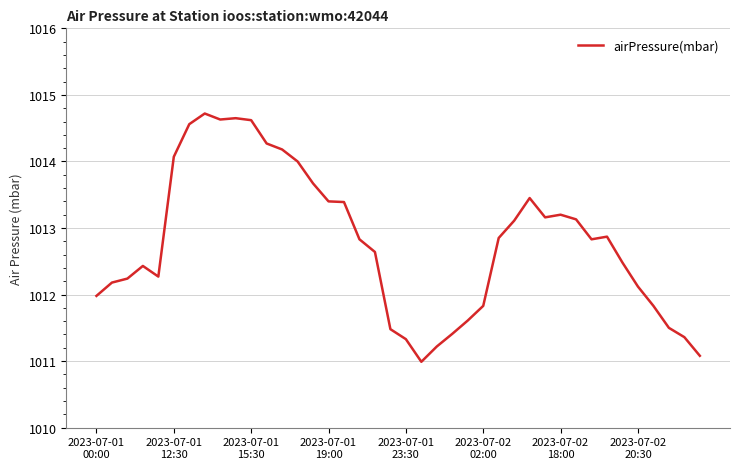

What is the maximum value shown in the chart?

1014.7